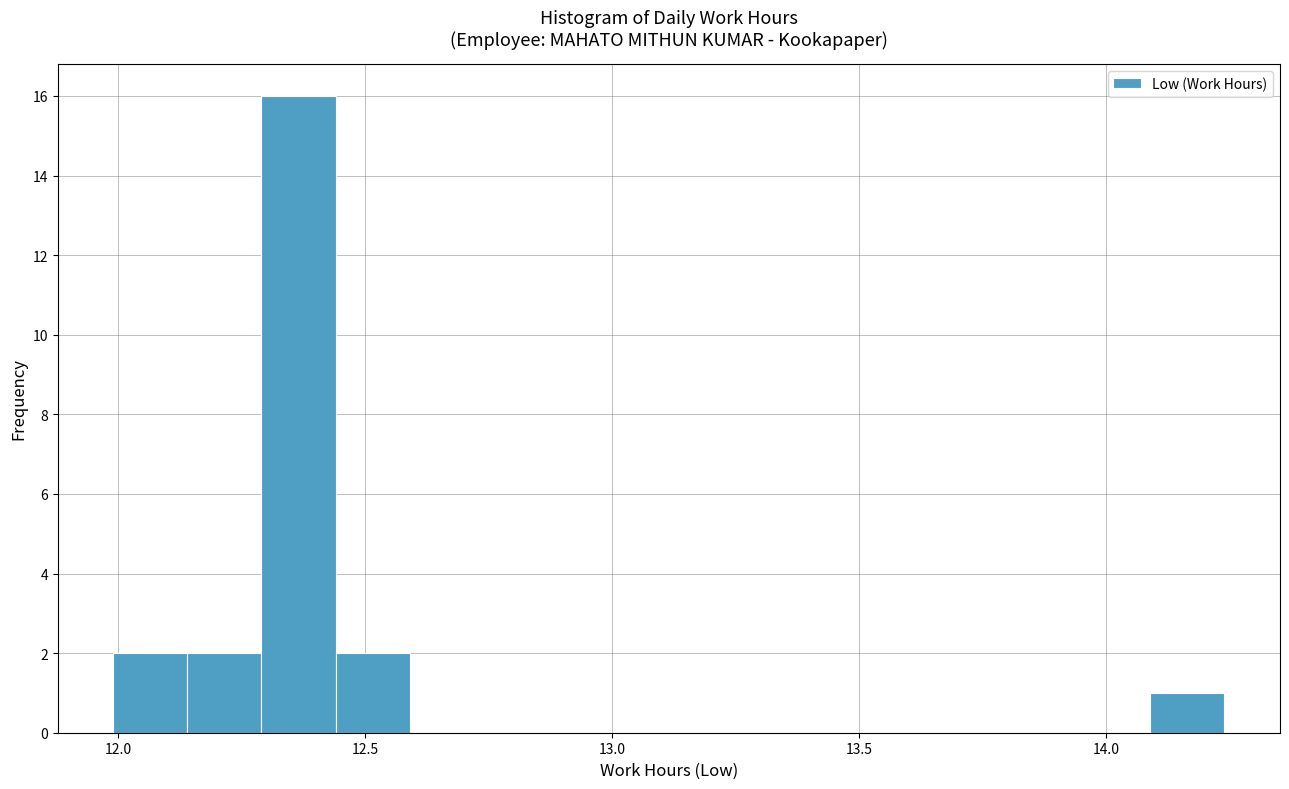

Read against the x-axis, roughly where is the centre of the tallest bar?

12.35